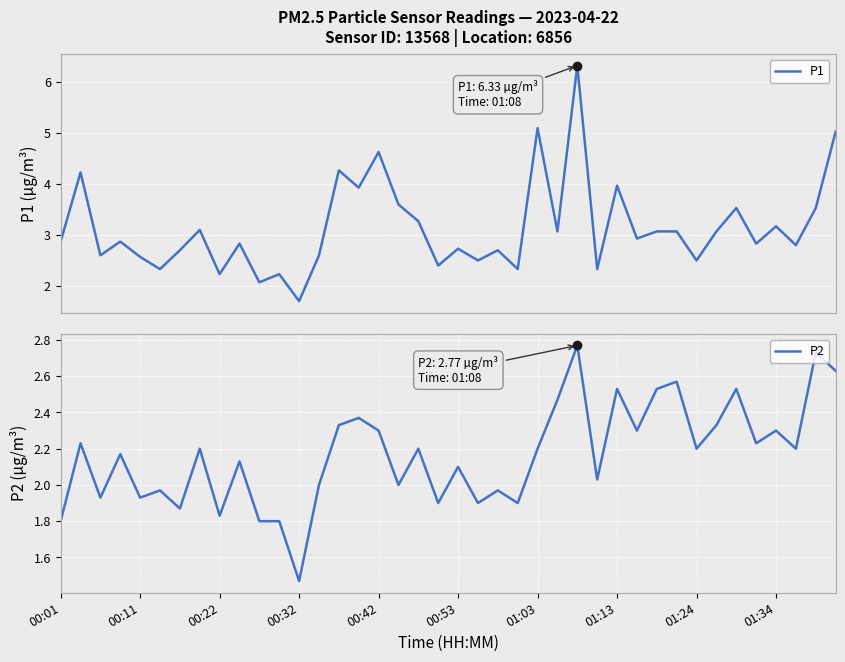

What is the lowest value of the P1 series?

1.7